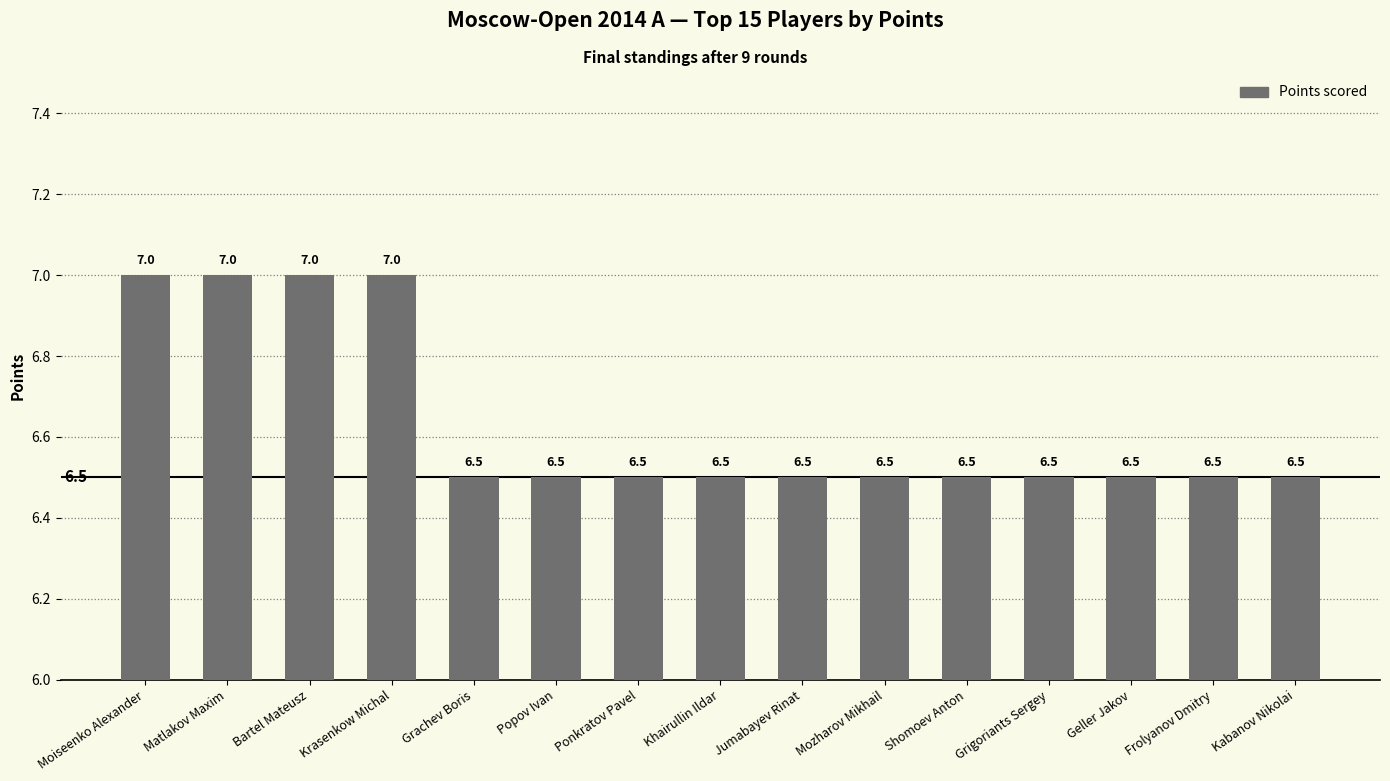

What is the label of the 14th bar from the left?

Frolyanov Dmitry